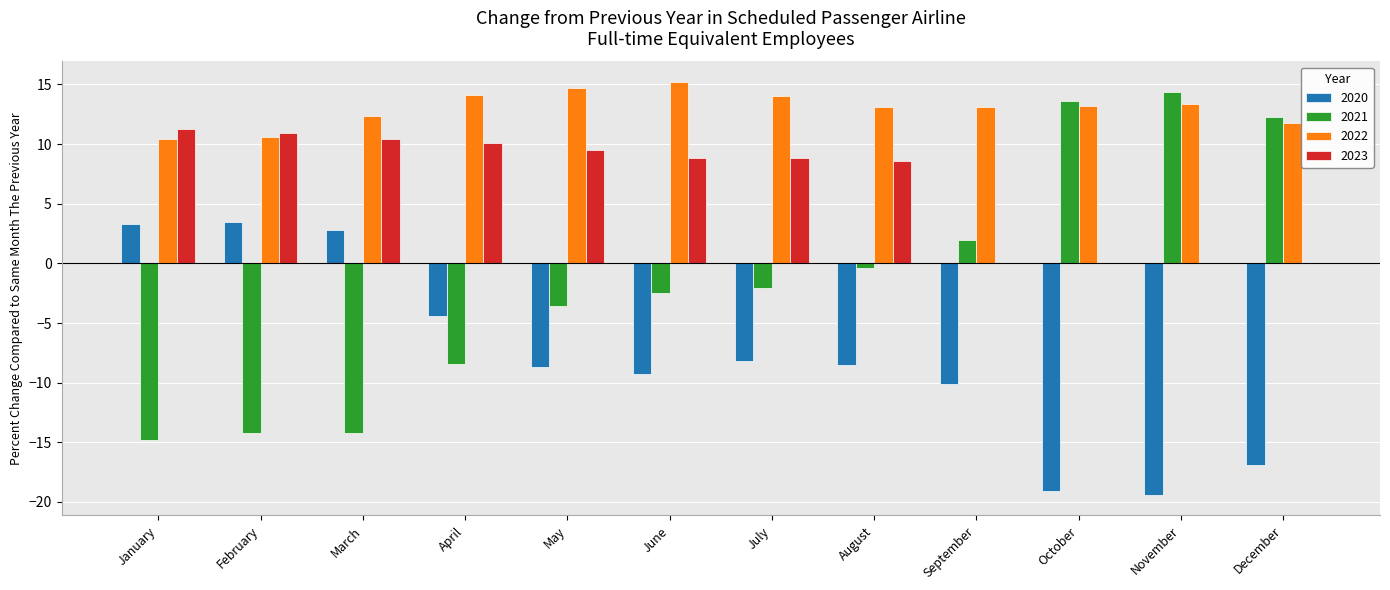

What is the maximum value shown in the chart?

15.2